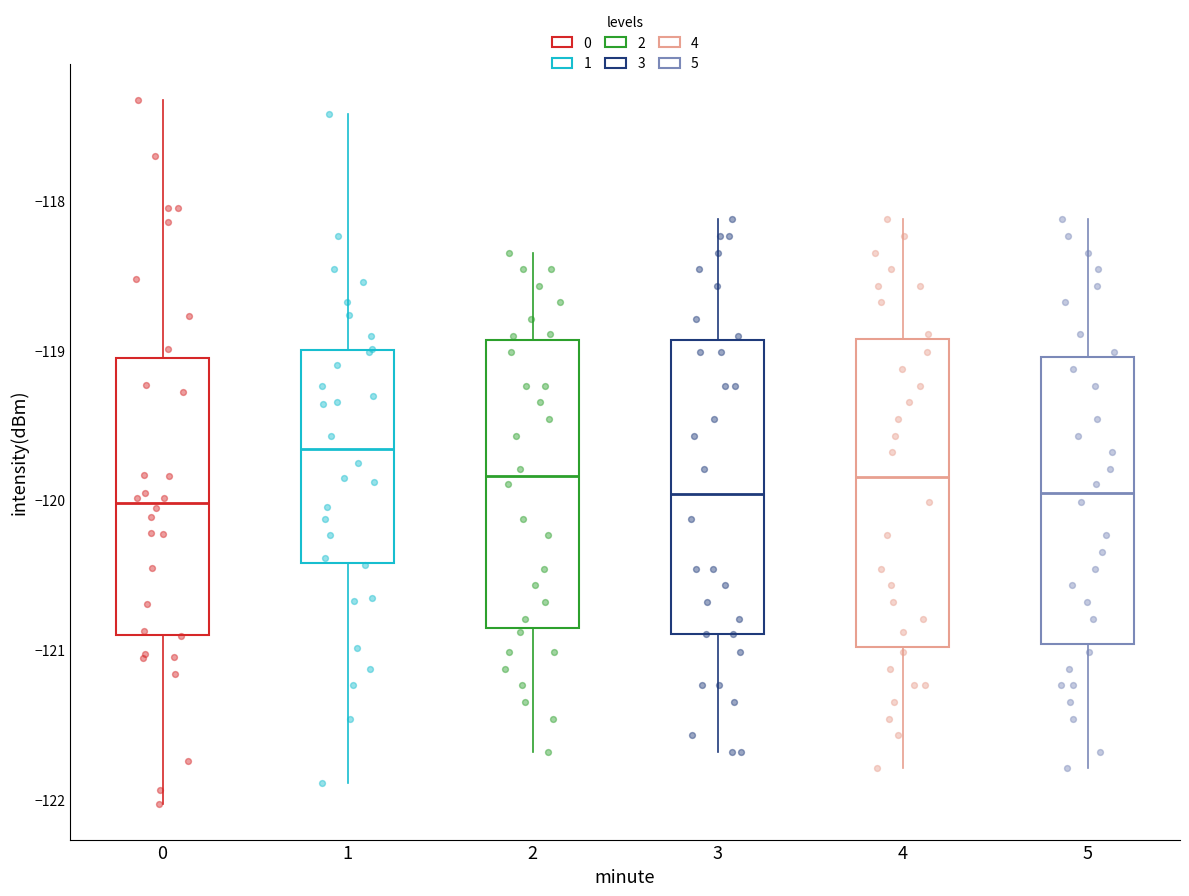

Where does the lower whisker of the box at x = 5 end on the y-axis? The values are not printed on the chart, so give them approximately, as read against the axis.

-121.8